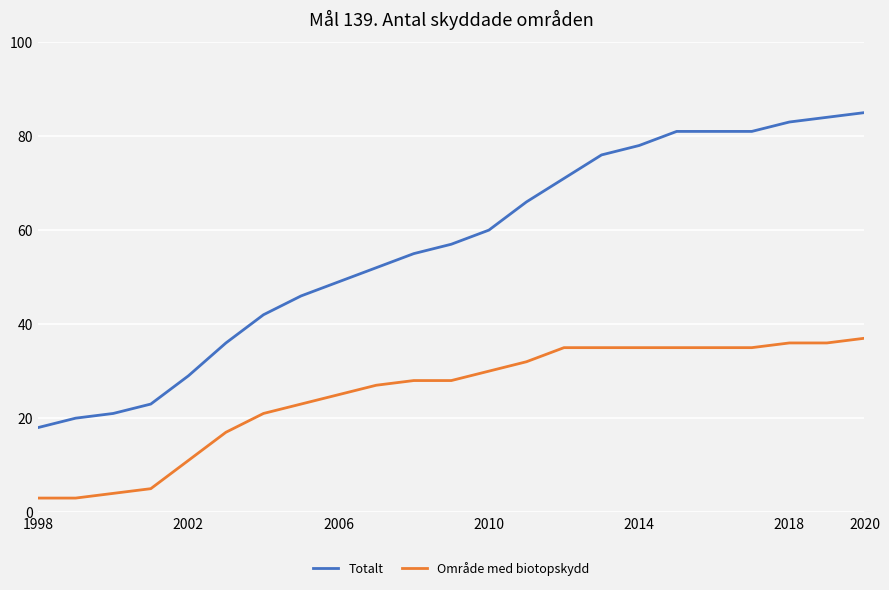

What is the greatest value displayed?

85